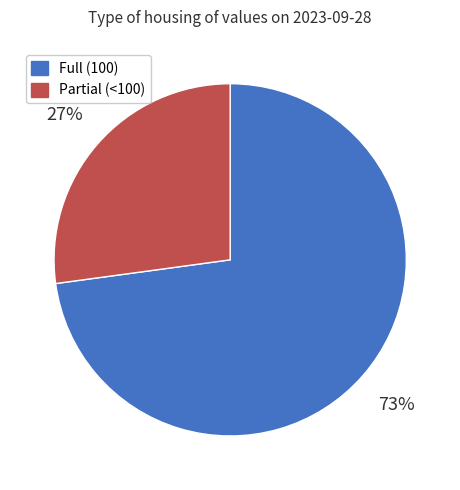

To the nearest percent, what portion does Partial (<100) represent?

27%